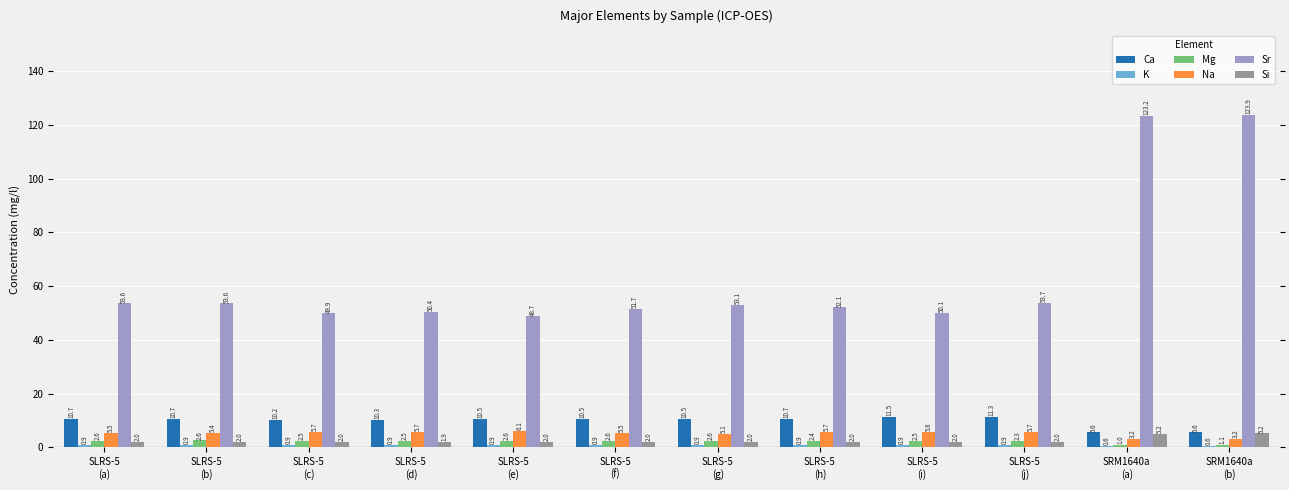

What is the maximum value shown in the chart?

123.9